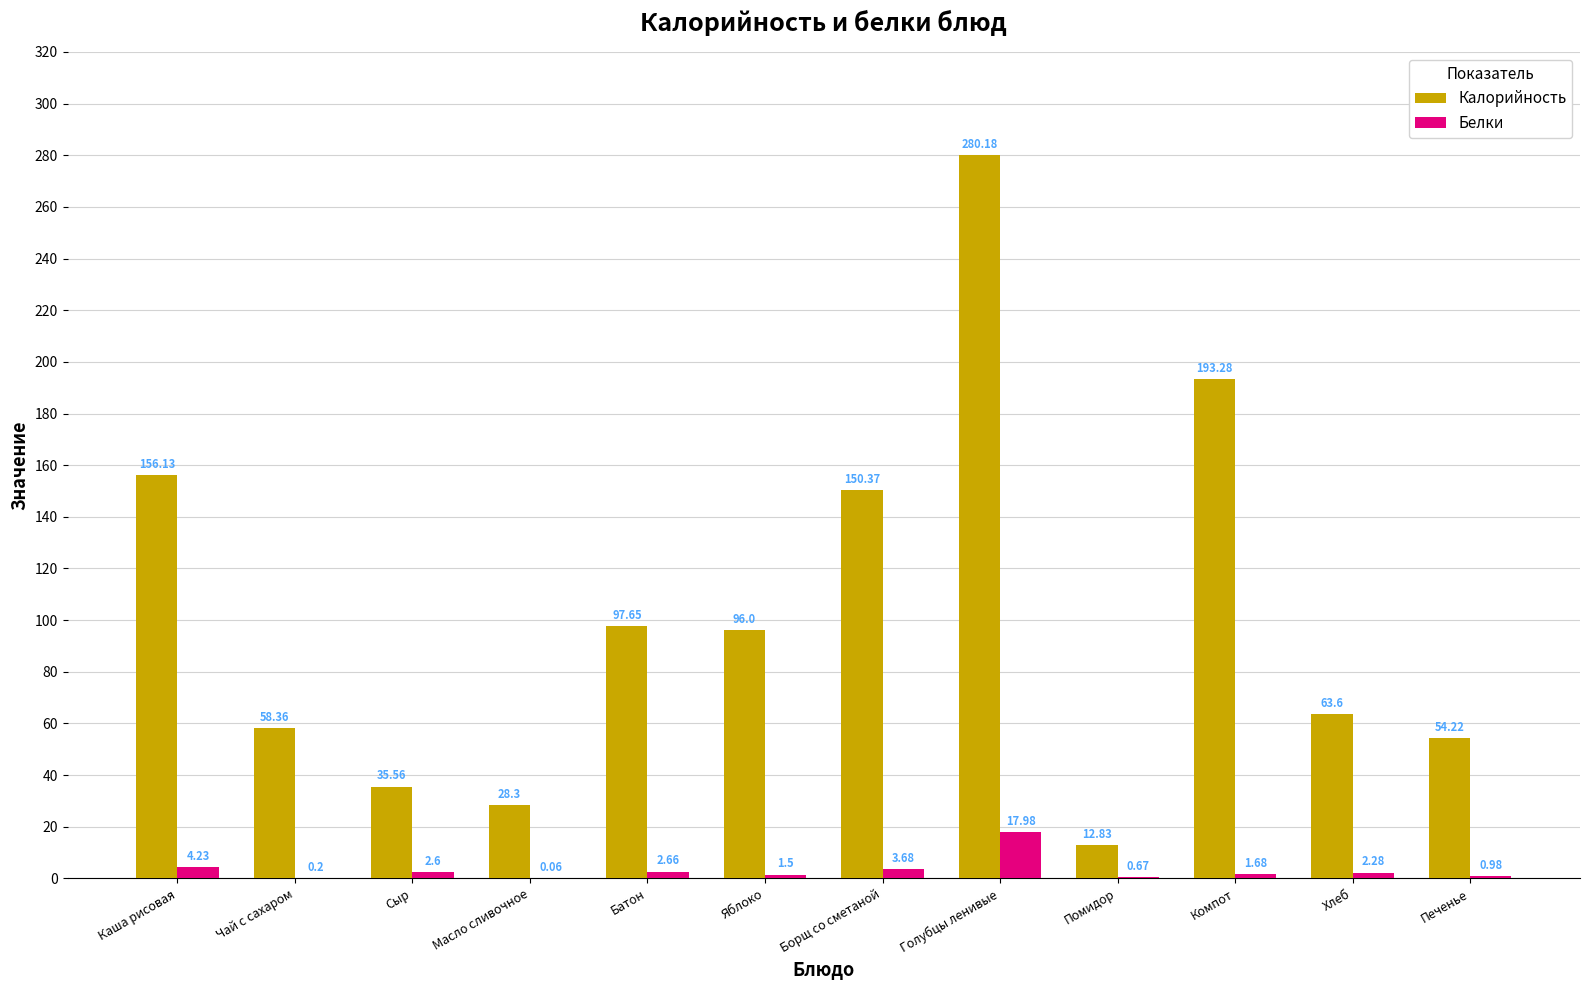

True or false: Калорийность has a value of 295.7 at Компот.

False